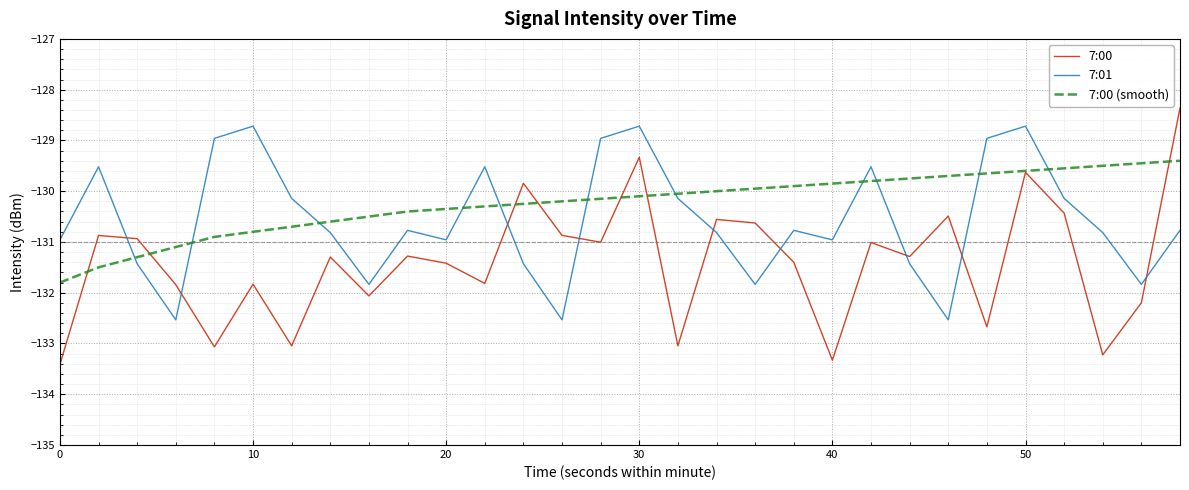

Which series has the widest spread of values?

7:00